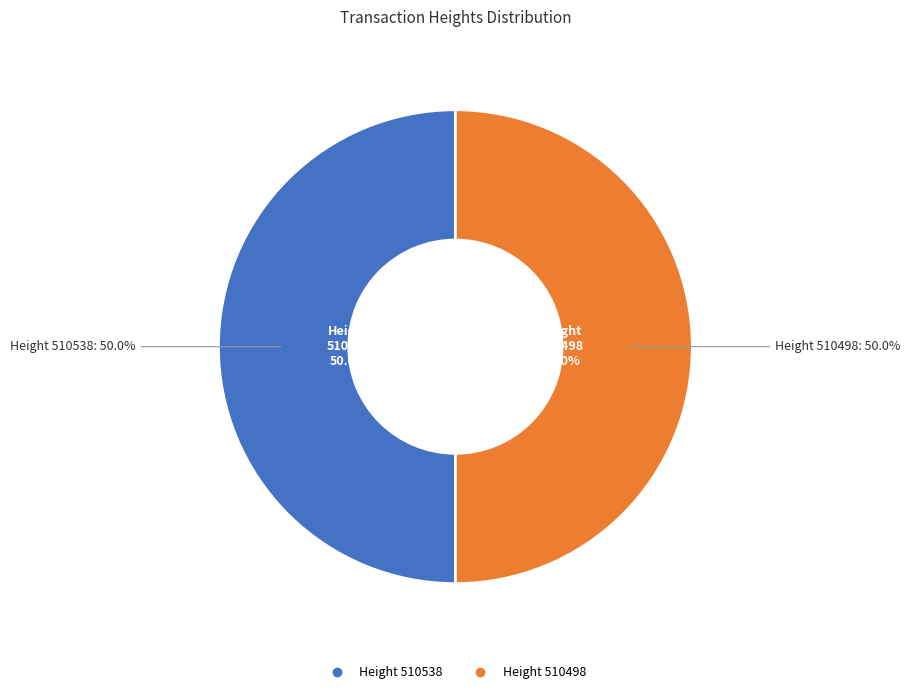

True or false: 510498 accounts for 50% of the total.

True